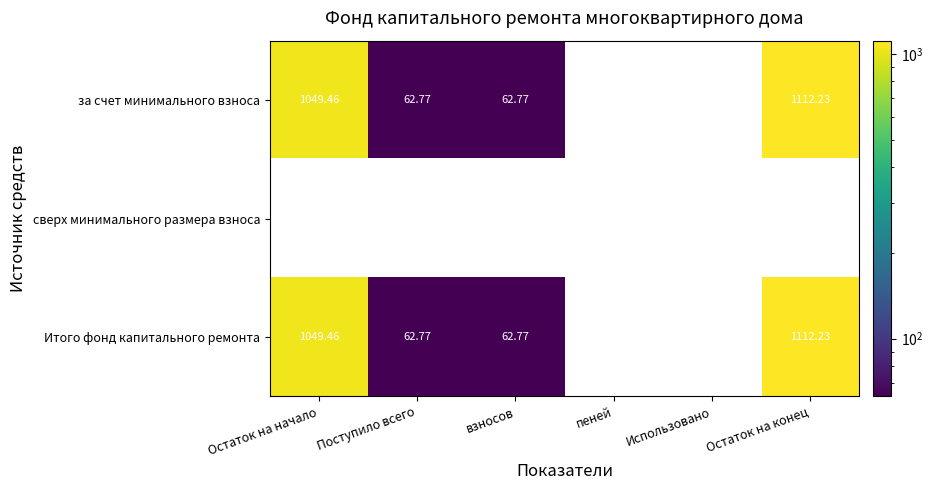

Which category has the highest value across all series?

Остаток на конец